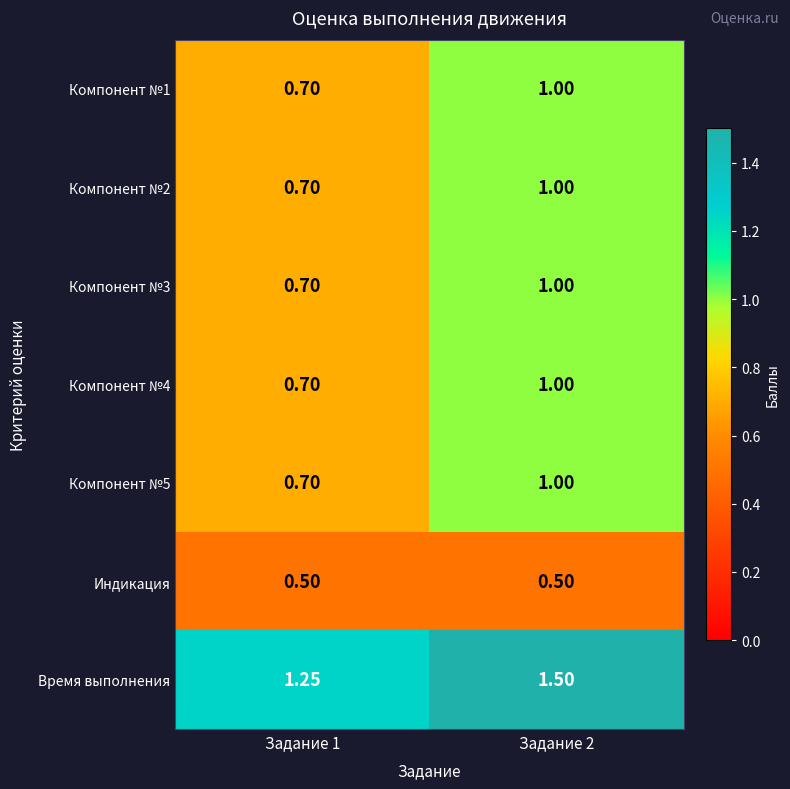

At which category does the chart reach its peak across all series?

Задание 2